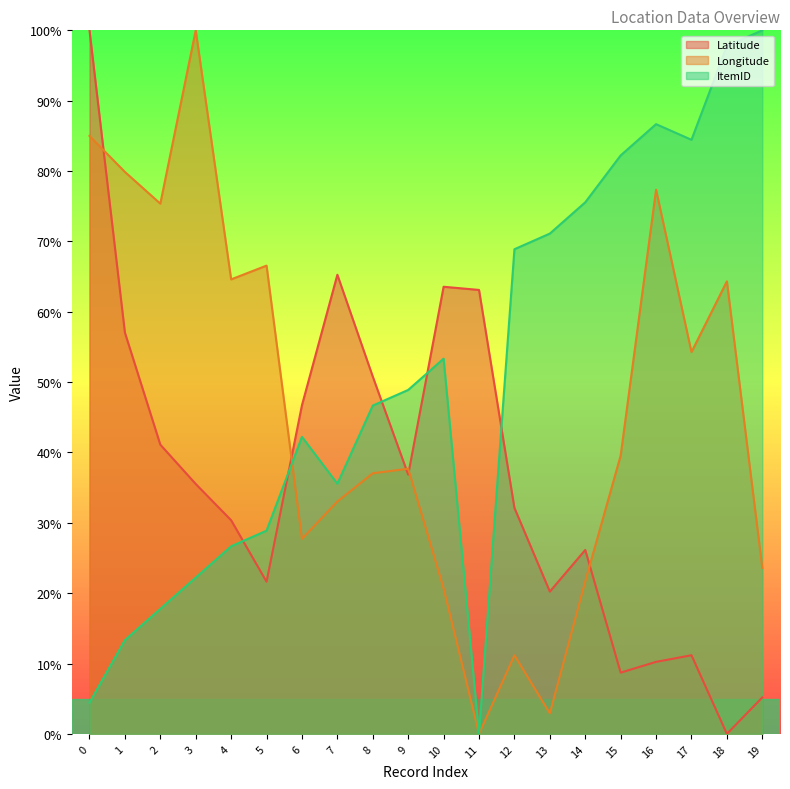

What are all the series names shown in the legend?

Latitude, Longitude, ItemID